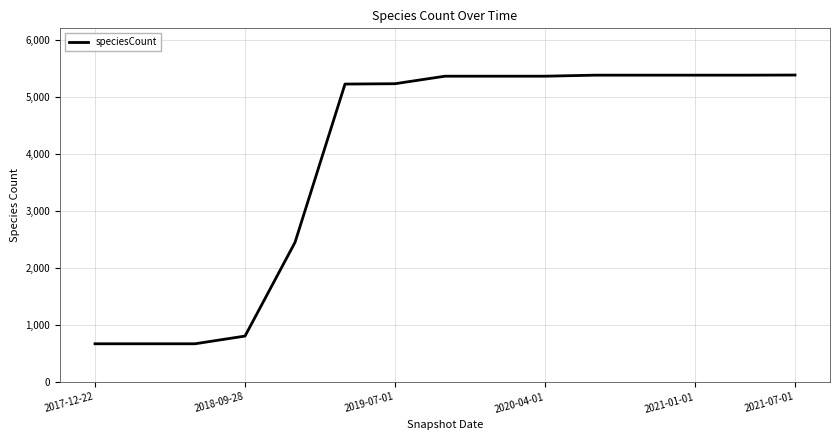

What is the minimum value shown in the chart?

670